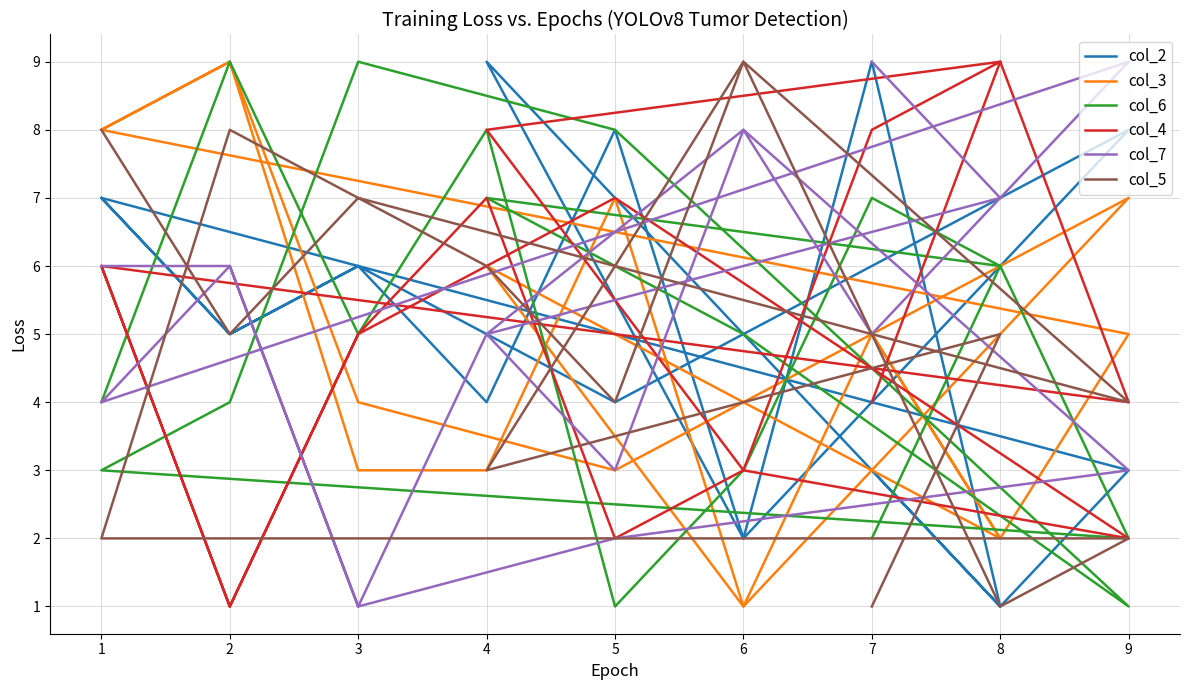

Reading left to right, transcribe all the data shown in this chart.

col_2: 7	5	6	4	8	2	9	1	3	7	5	6	4	8	2	9	1	3
col_3: 8	9	3	3	7	1	5	2	5	8	9	4	3	7	1	6	2	5
col_6: 4	9	5	8	1	3	7	6	2	3	4	9	8	1	5	7	6	2
col_4: 6	1	5	7	2	3	8	9	4	6	1	5	7	2	3	8	9	4
col_7: 6	6	1	5	3	8	5	7	9	4	6	1	2	3	8	5	7	9
col_5: 8	5	7	6	4	9	5	1	2	2	8	7	6	4	9	3	5	1